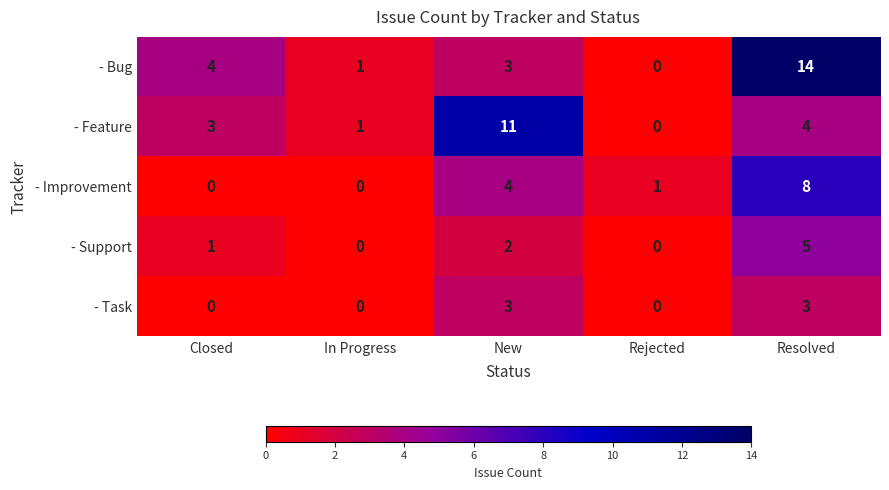

What is the difference between the - Support values at Resolved and In Progress?

5